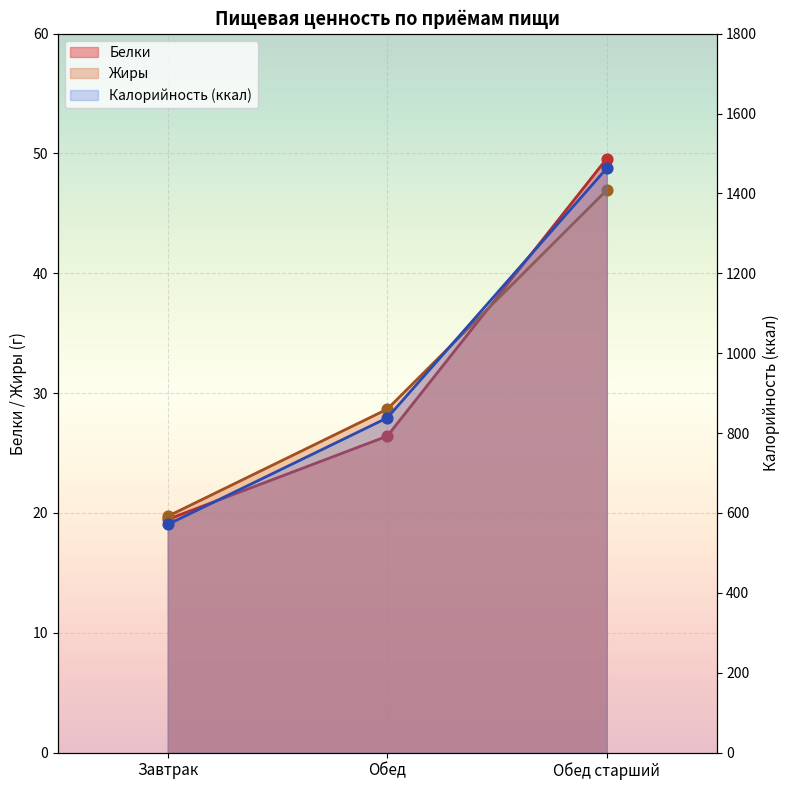

What is the total value across all series at Завтрак?

610.2